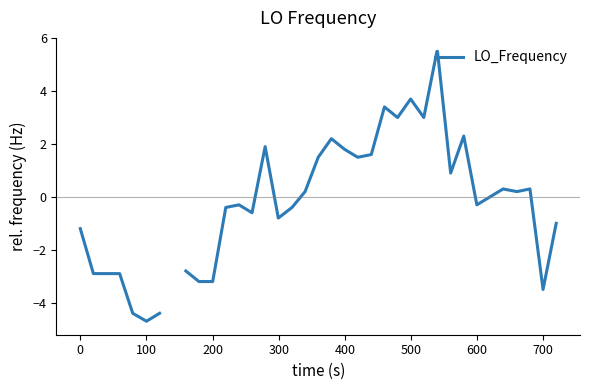

True or false: the data shows 0.1 at 18.

False